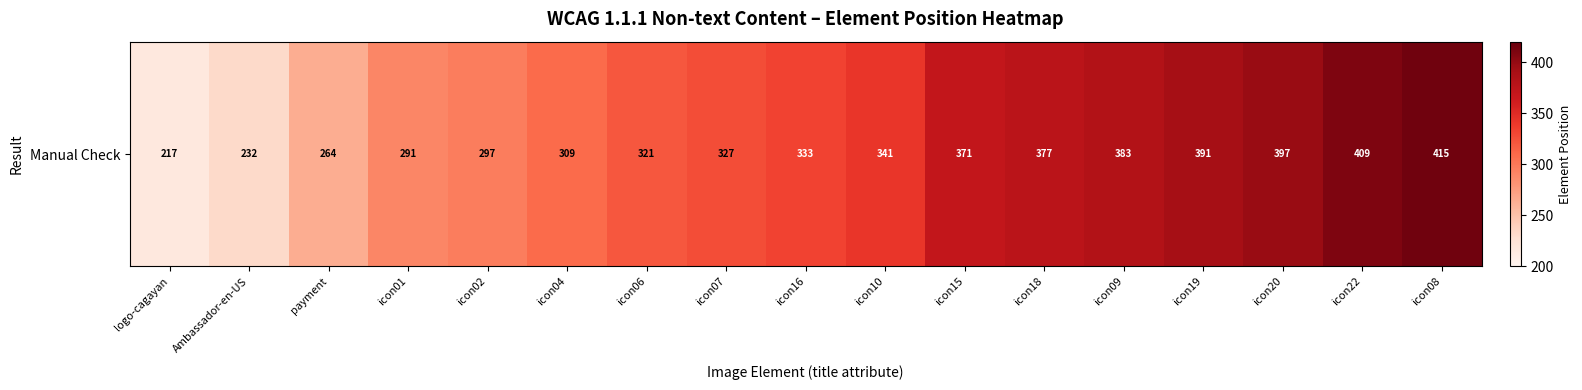

What is the sum of all values?

5675